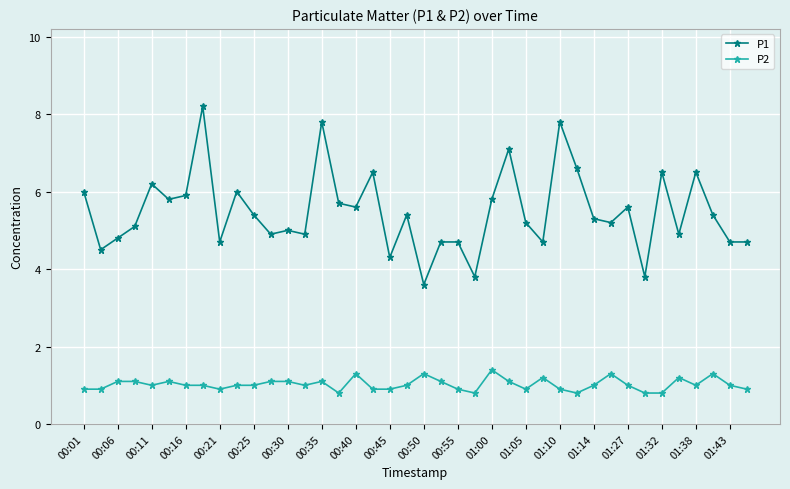

Which series has the largest range (max minus min)?

P1